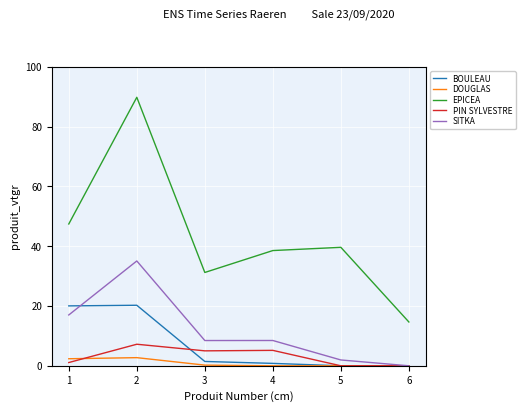

True or false: SITKA has a value of -15.6 at 6.

False